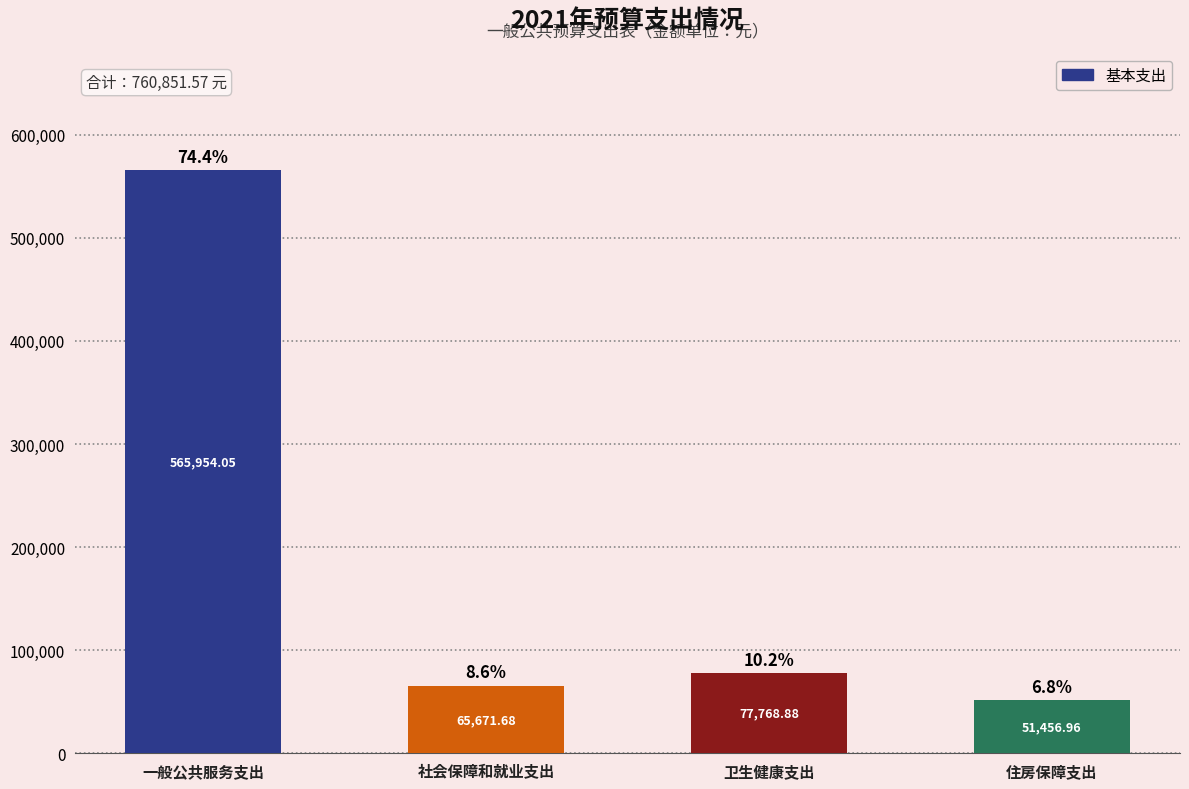

What is the sum of the values at 社会保障和就业支出 and 一般公共服务支出?

631625.7